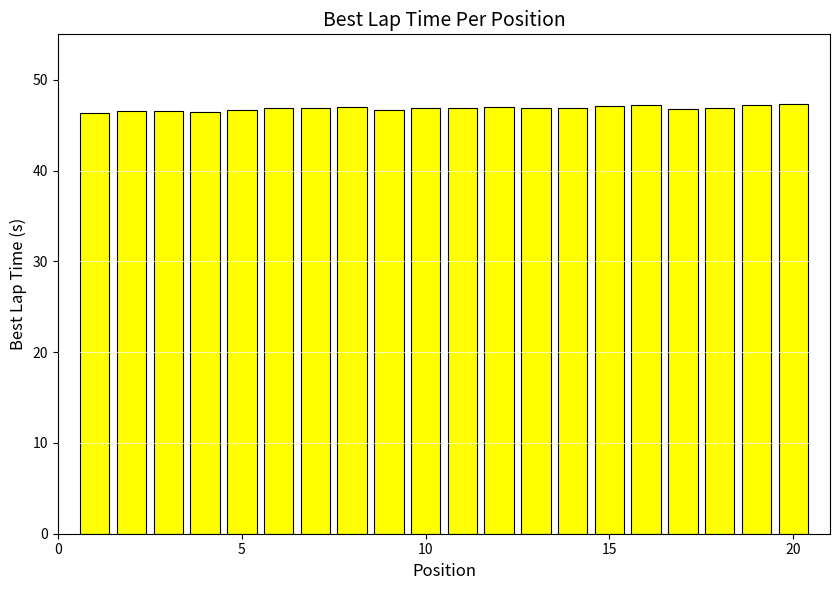

How many distinct data groups are displayed?

1